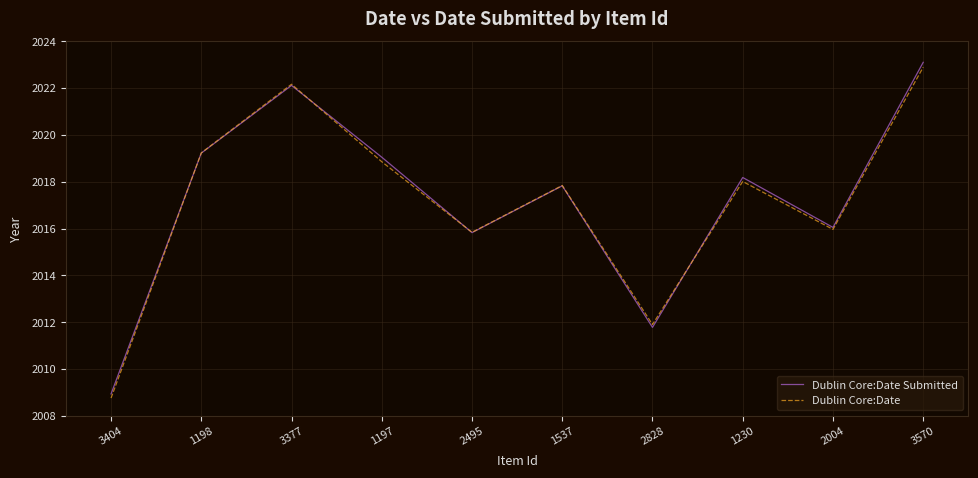

What position from the left is 2828?

7